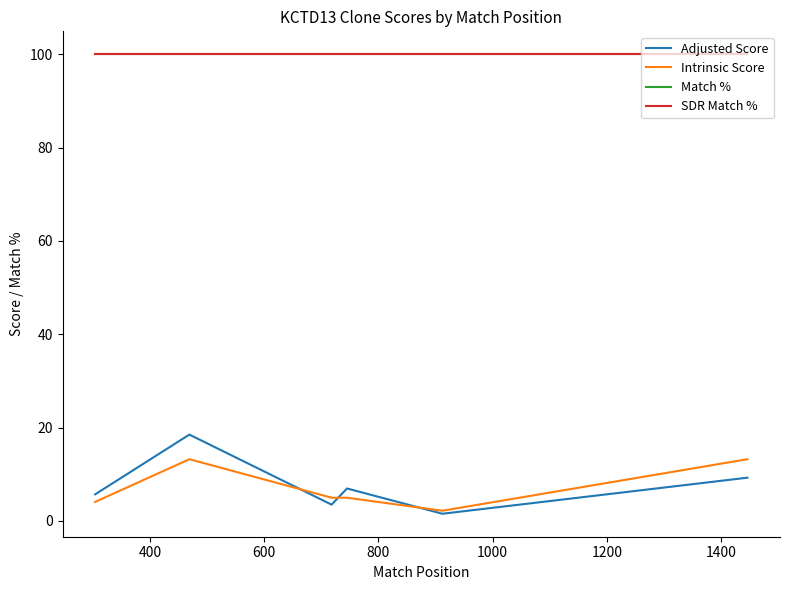

Is it true that Adjusted Score equals 8.6 at 400?

False